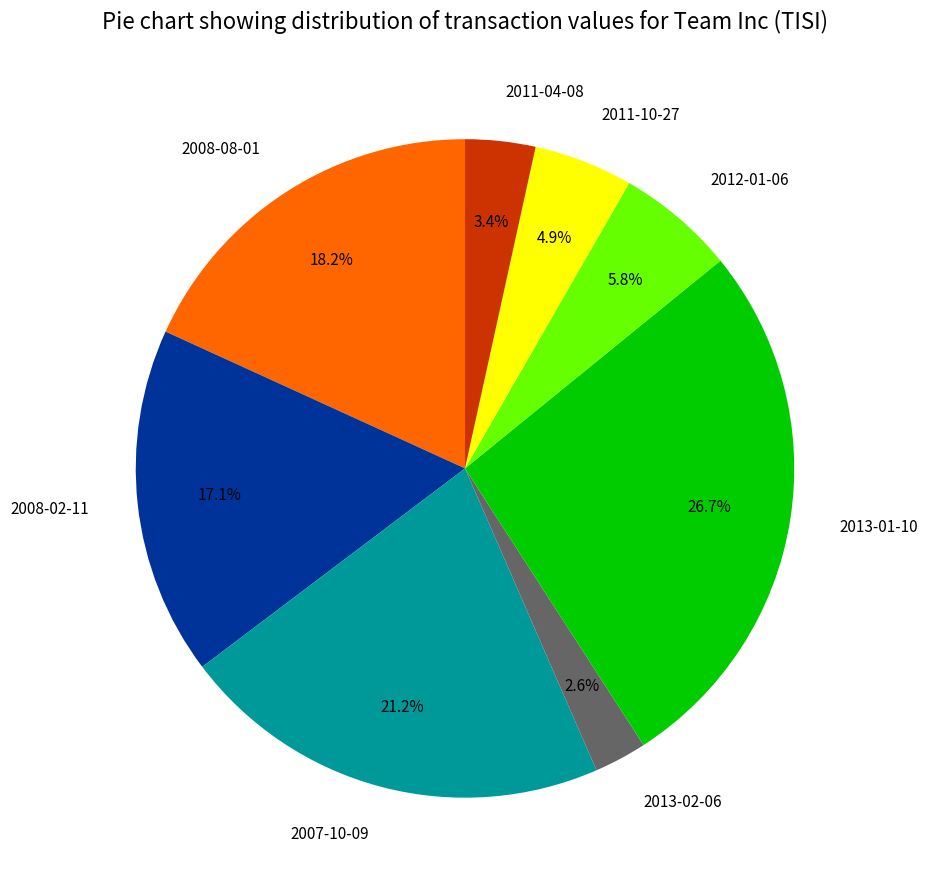

To the nearest percent, what portion does 2013-01-10 represent?

27%